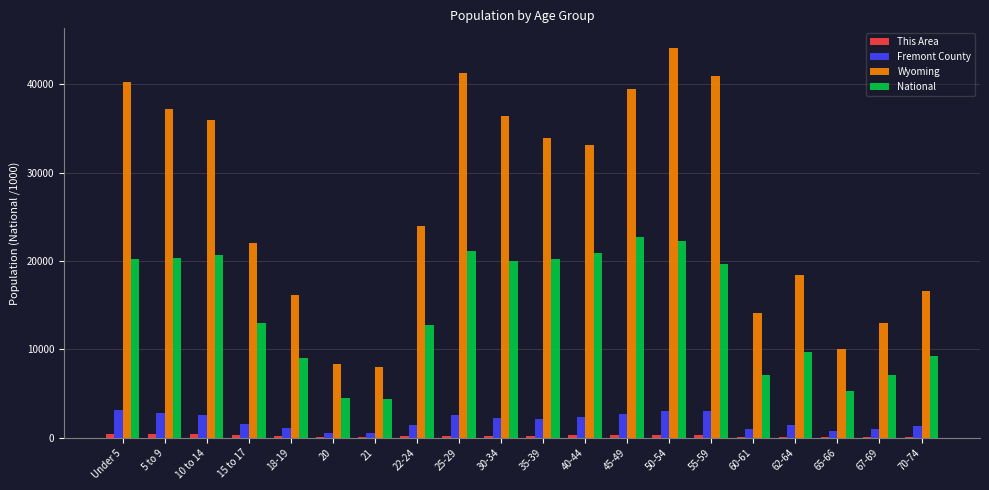

What is the average value of the This Area series?

234.9